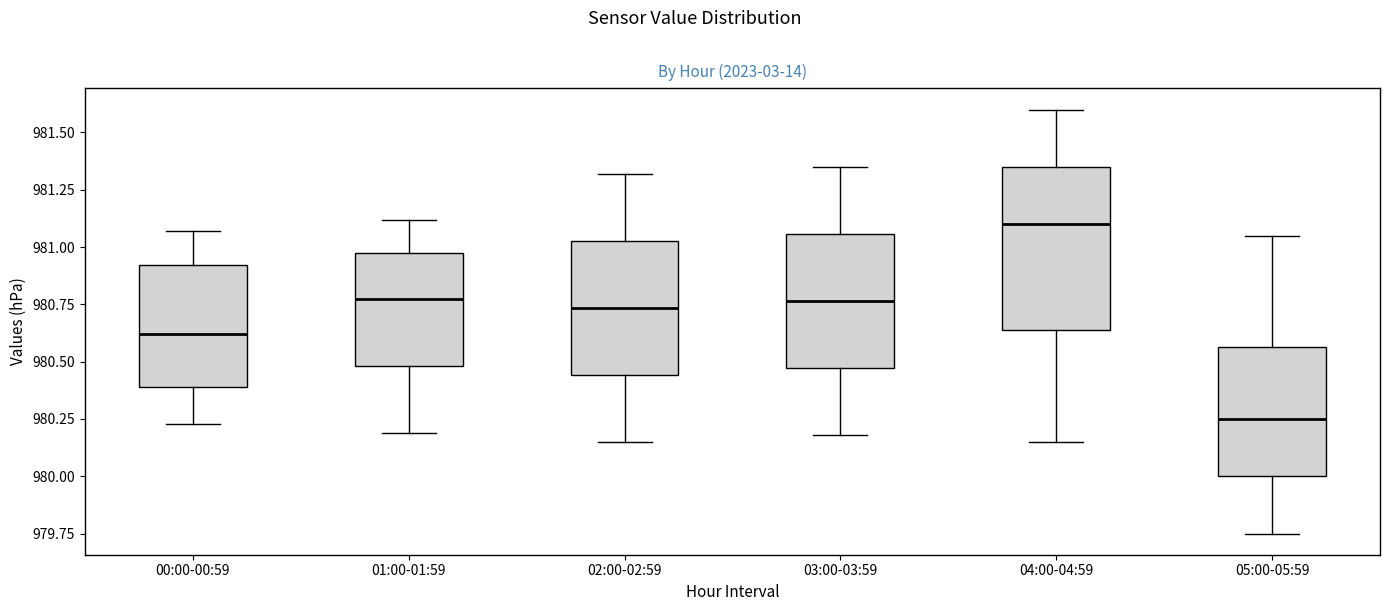

Which box is the tallest, from its lower edge to its upper edge?

04:00-04:59